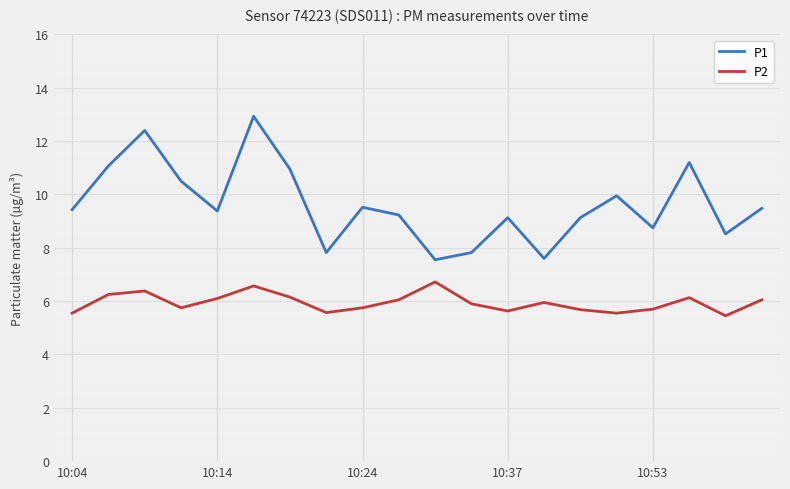

How many categories are shown in the chart?

20